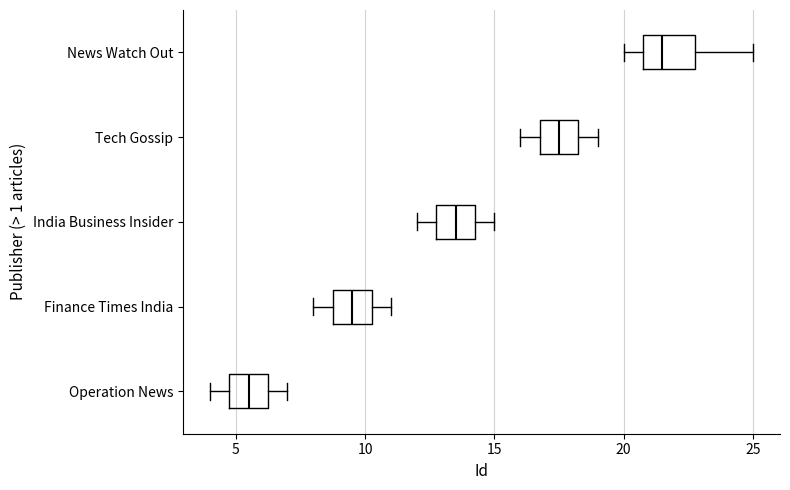

Where is the right edge of the box for Tech Gossip on the x-axis? The values are not printed on the chart, so give them approximately, as read against the axis.

18.5